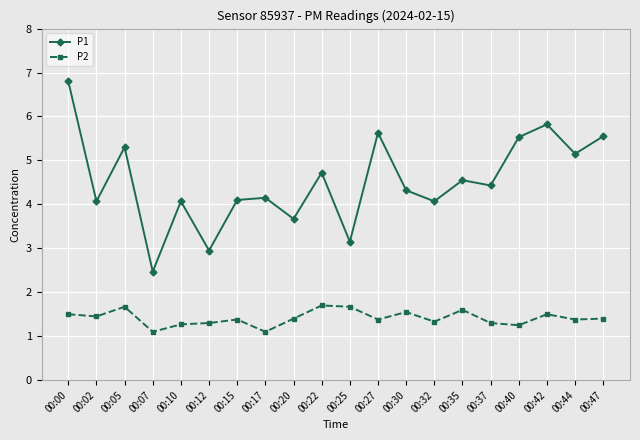

What is the minimum value shown in the chart?

1.1